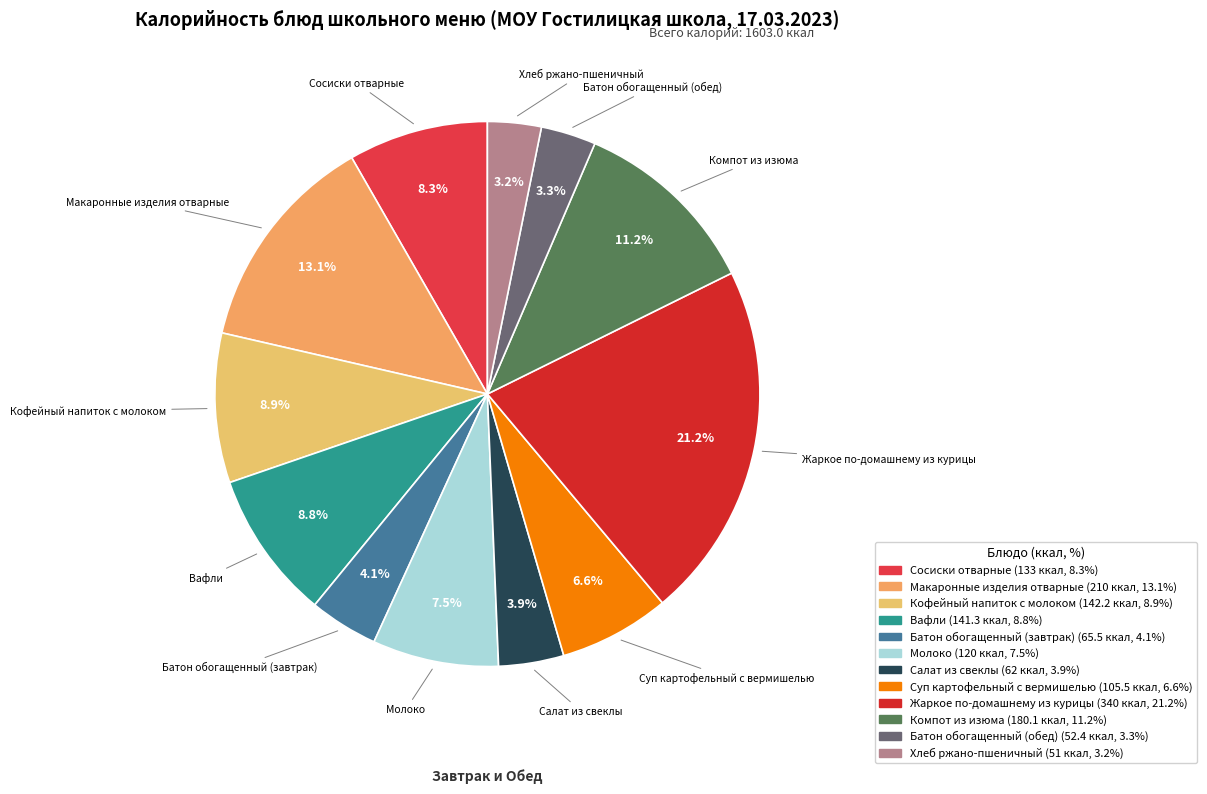

To the nearest percent, what is the difference between the largest and smallest slice percentages?

18%